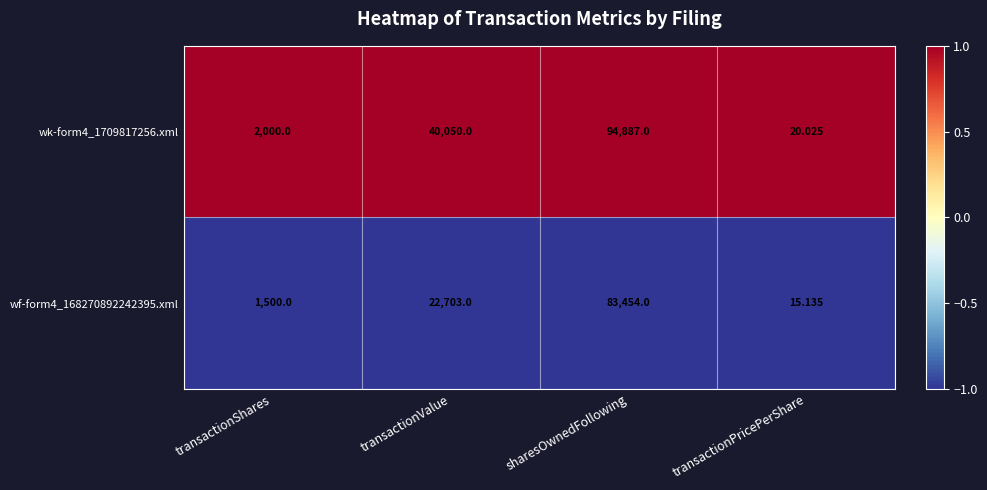

At which label does wk-form4_1709817256.xml reach its peak?

sharesOwnedFollowing